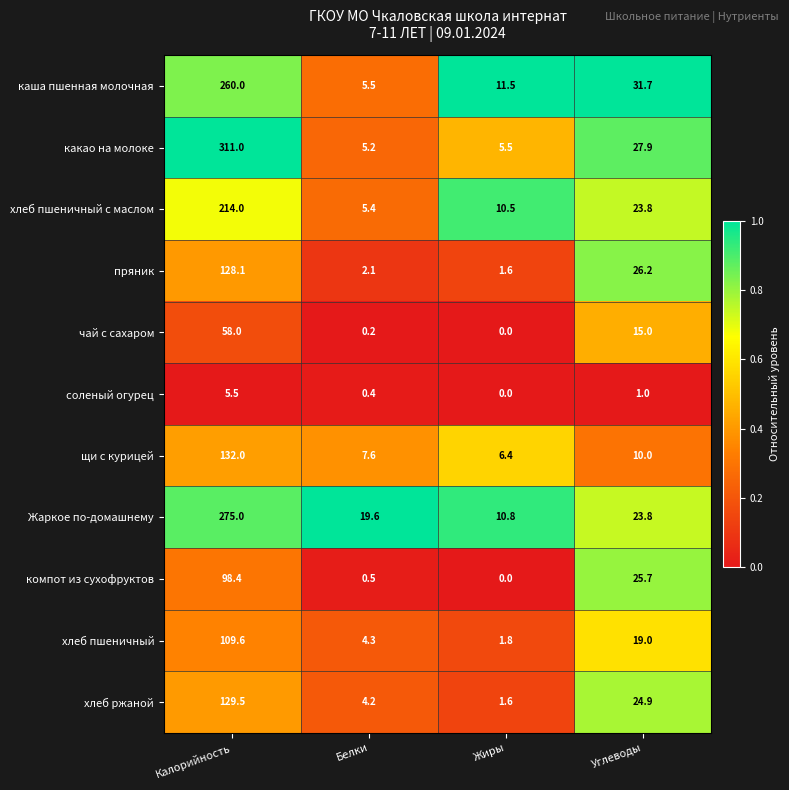

At which label is компот из сухофруктов closest to 49?

Углеводы